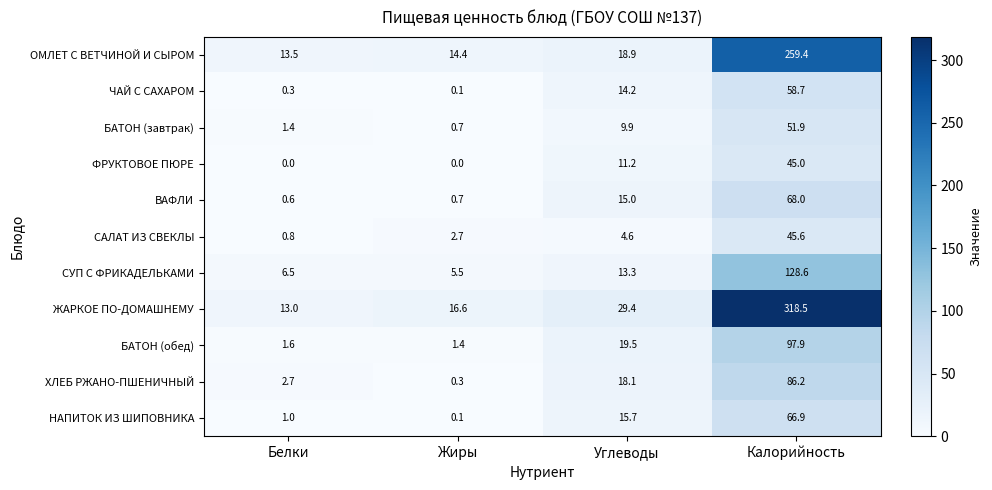

At which category is the sum across all series the highest?

Калорийность